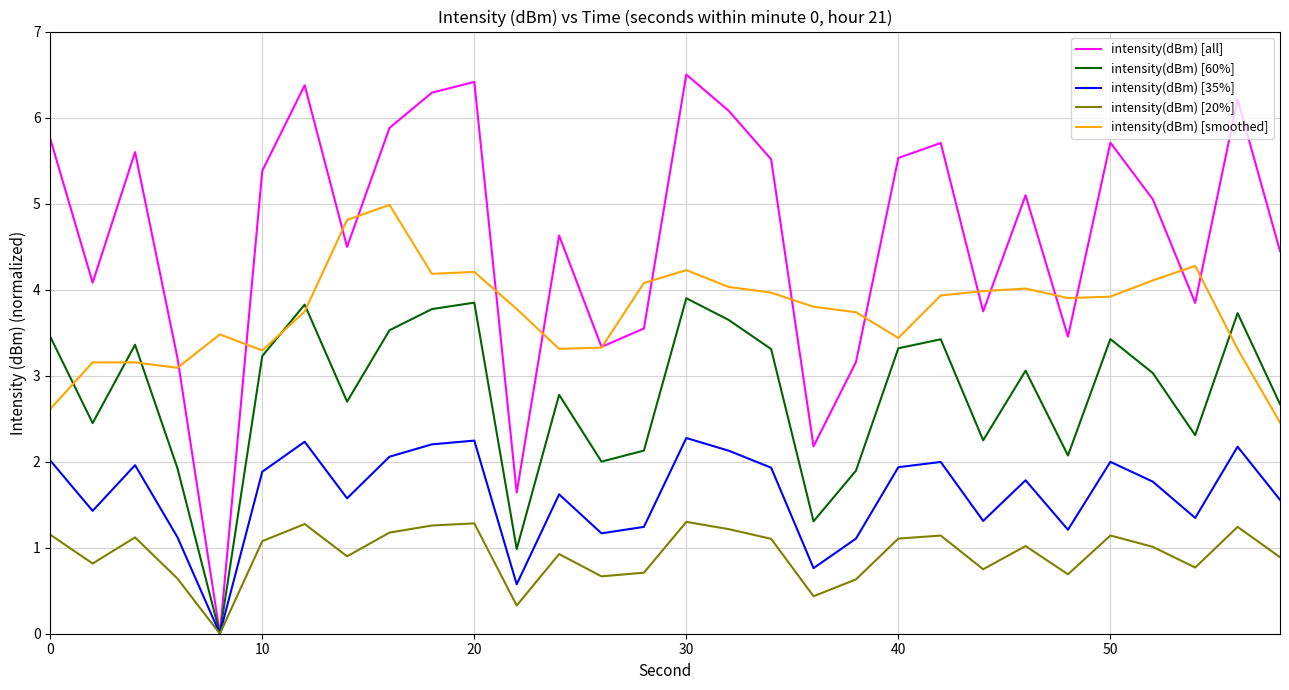

What is the maximum value for intensity(dBm) [smoothed]?

5.0